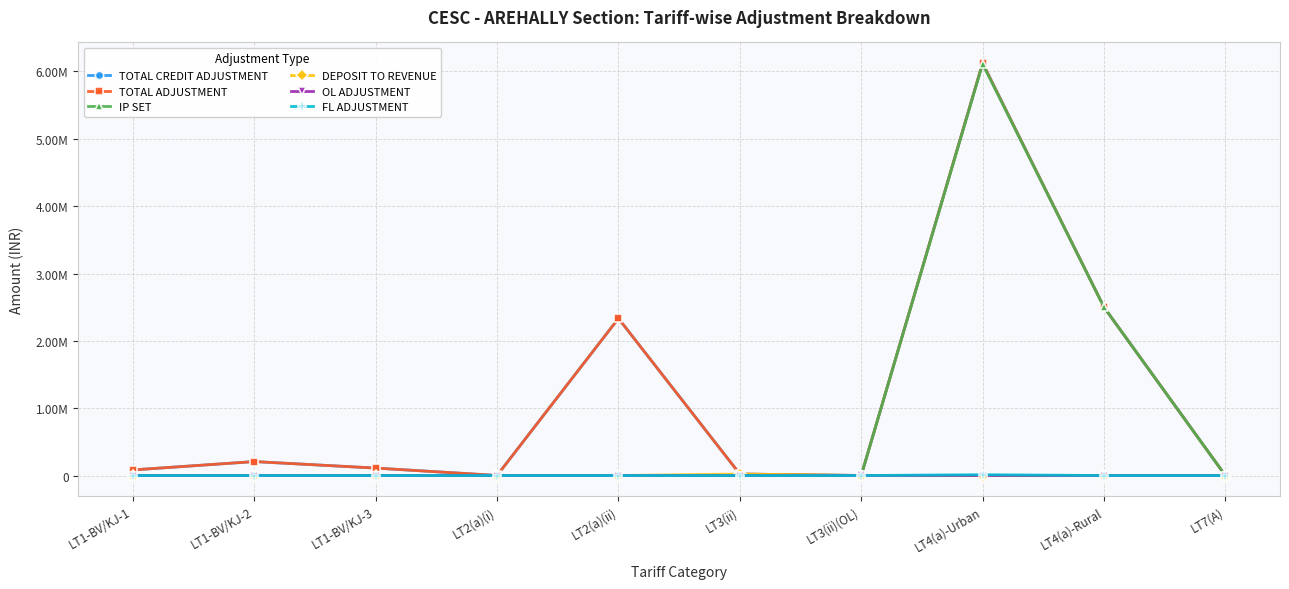

Is this an area chart (filled region under the line)?

No